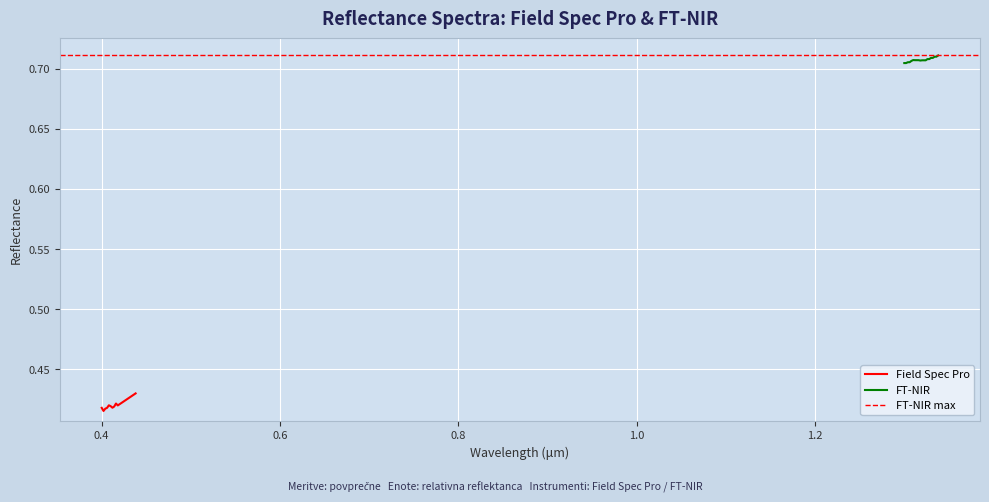

Is the value of FT-NIR at 15 greater than the value of Field Spec Pro at 9?

Yes